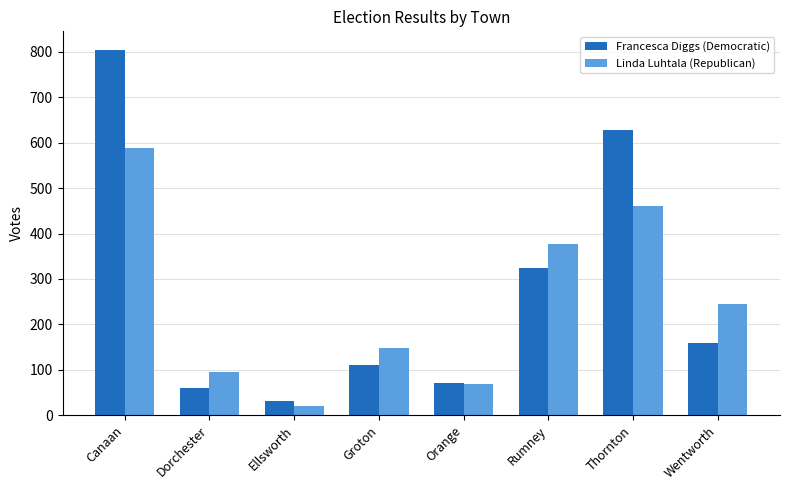

At how many categories does at least one series exceed 565?

2